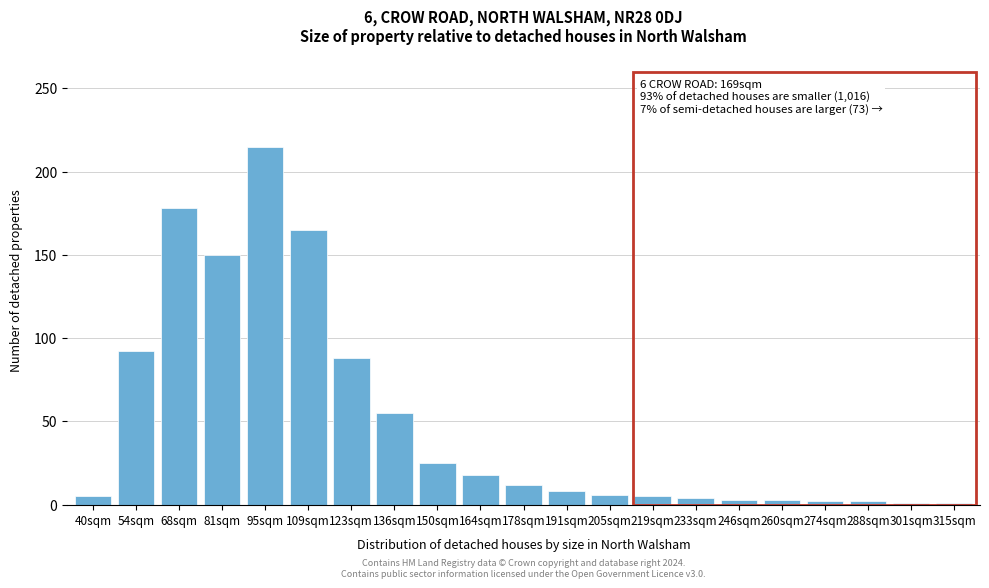

Which has a higher value, 54sqm or 95sqm?

95sqm